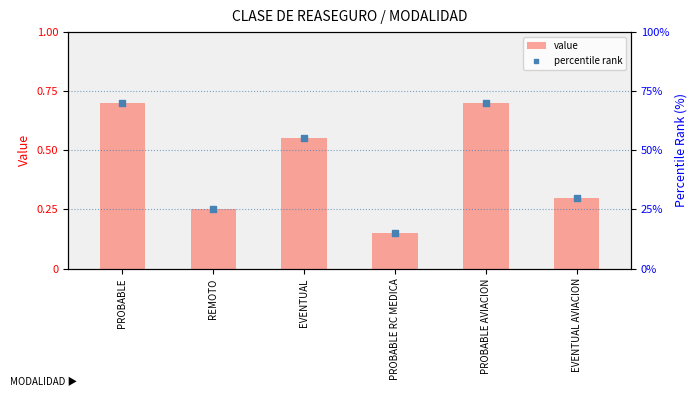

Which series contains the highest Y value?

percentile rank